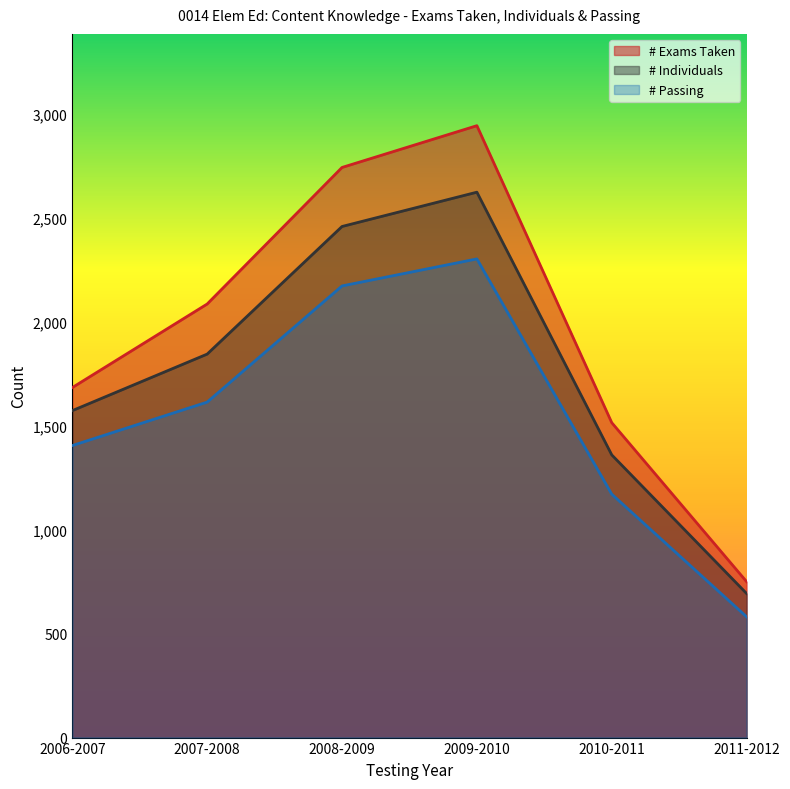

Where does the # Individuals series first go above 1845?

2008-2009